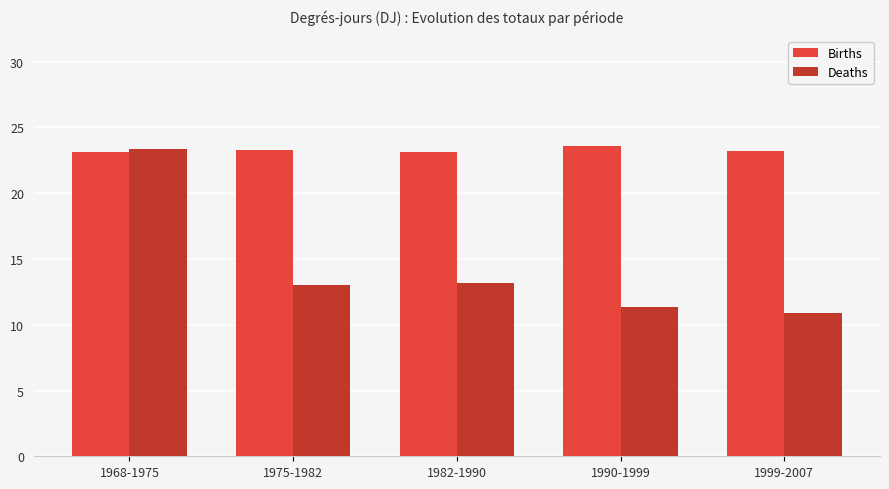

How many bars are there in each group?

2